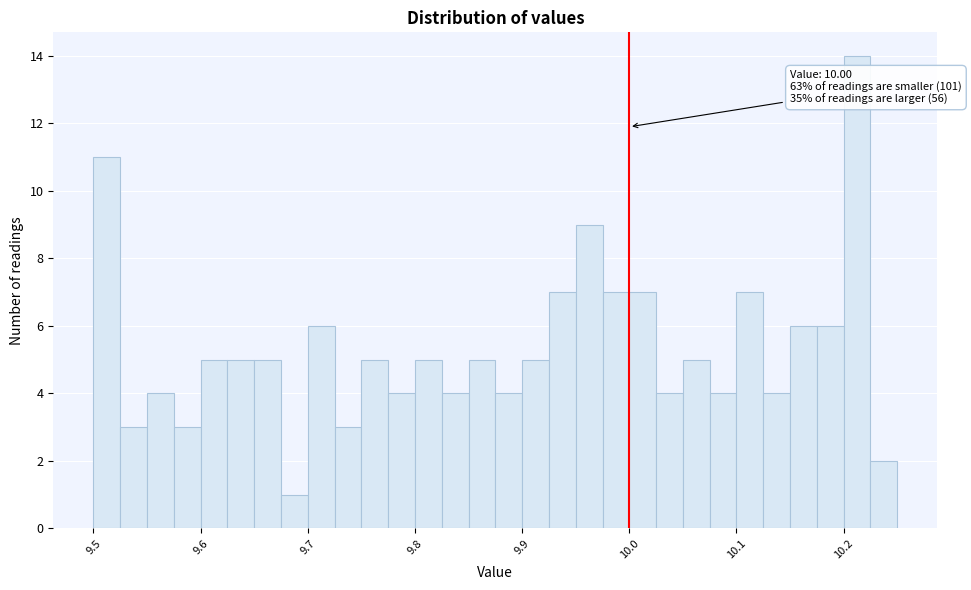

Read against the x-axis, roughly where is the centre of the tallest bar?

10.21